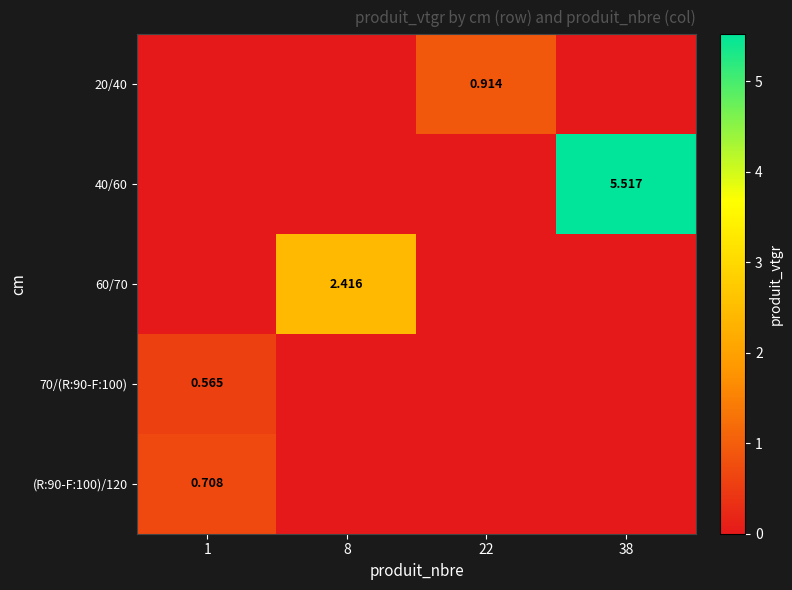

Rank the categories by 40/60 value from lowest to highest.

1, 8, 22, 38